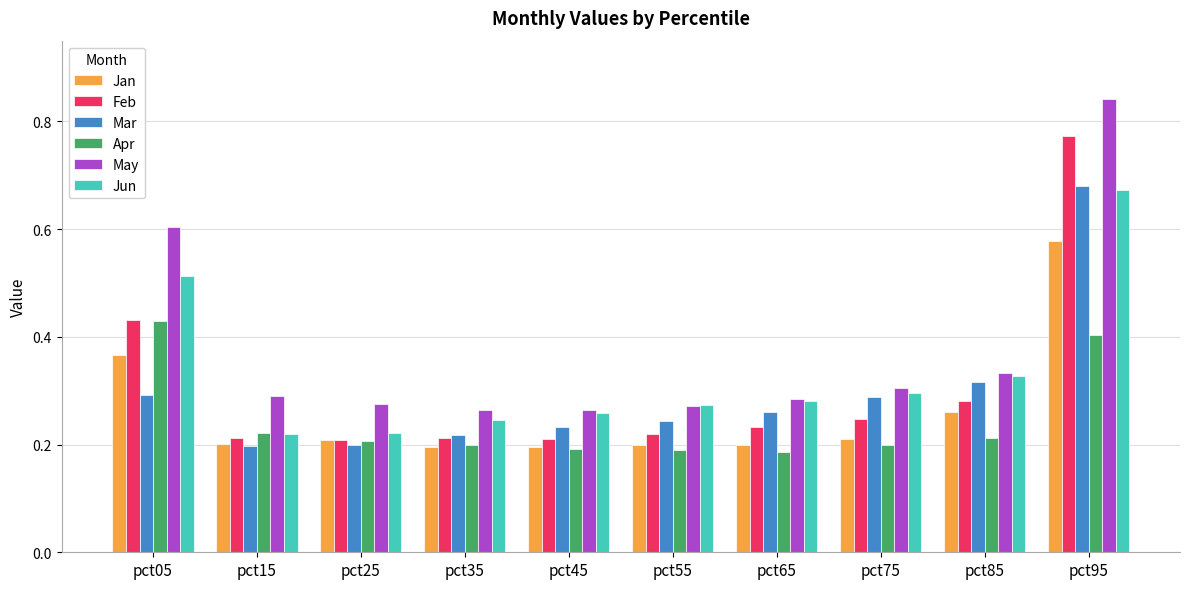

At how many categories does at least one series exceed 0?

10